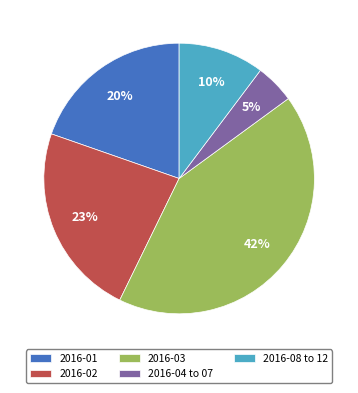

To the nearest percent, what is the average slice percentage?

20%